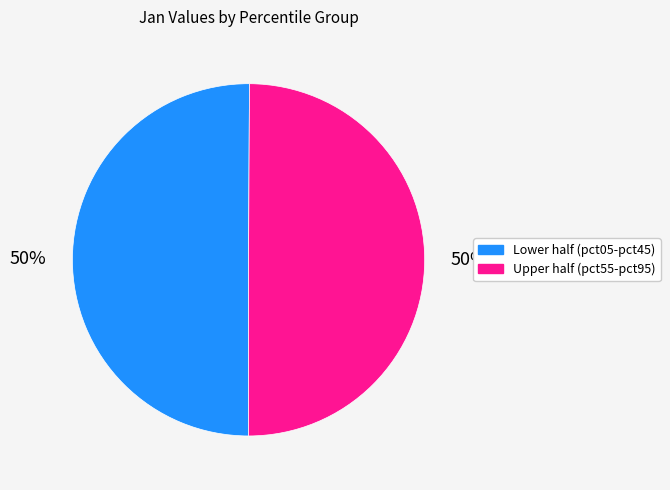

To the nearest percent, what is the average slice percentage?

50%